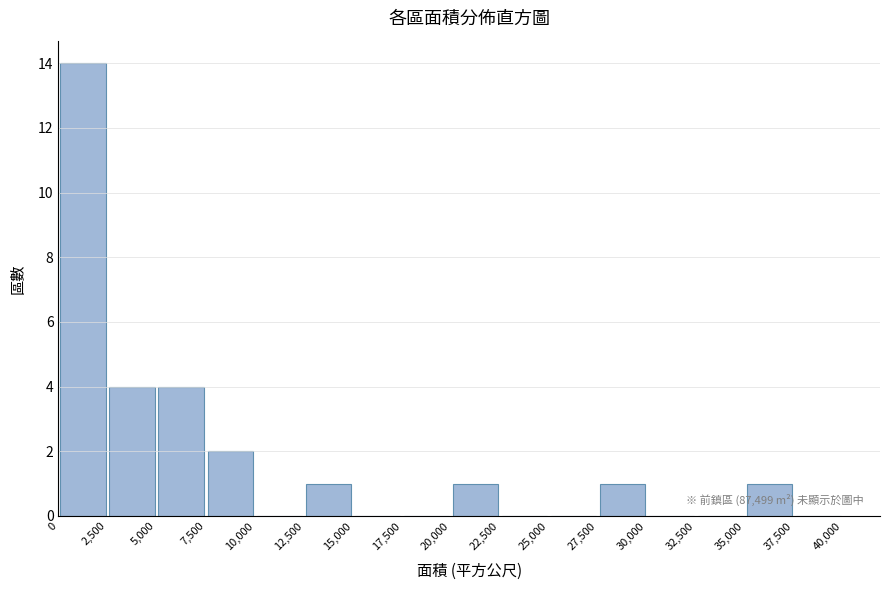

Which range on the x-axis has the tallest bar?

0 to 2,500